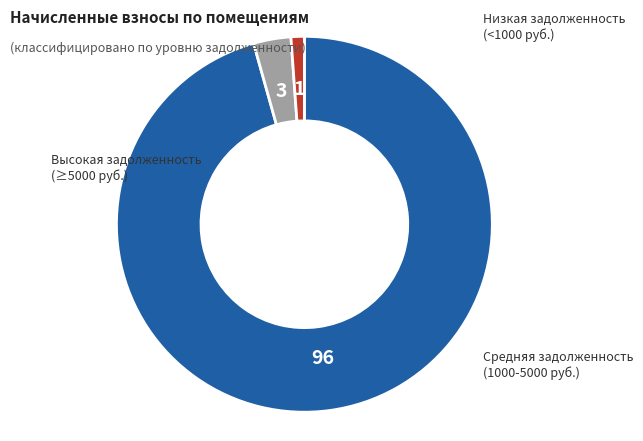

Is there a majority slice in this chart?

Yes